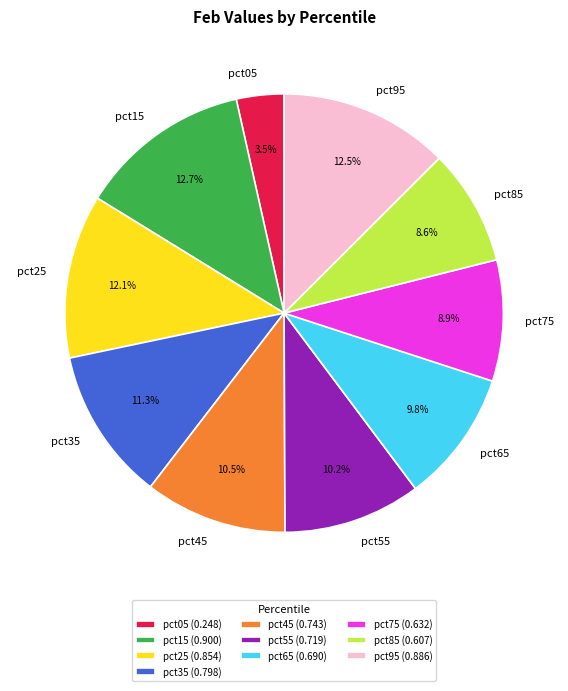

Do pct35 and pct55 together represent more than half of the pie?

No